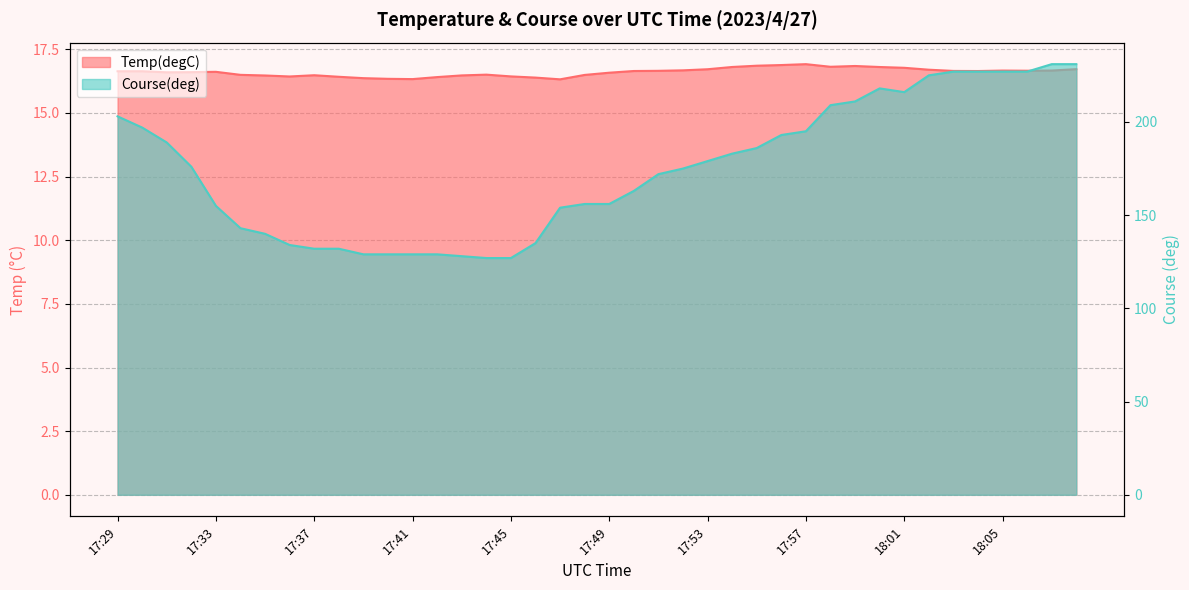

Which series changed the most between 17:50 and 17:51?

Course(deg)